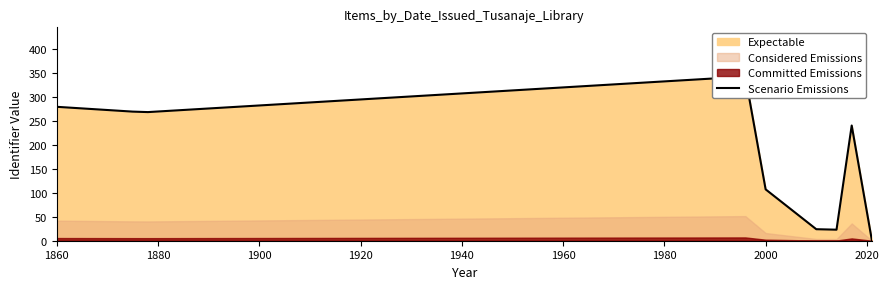

Where does the data first go above 240?

1860